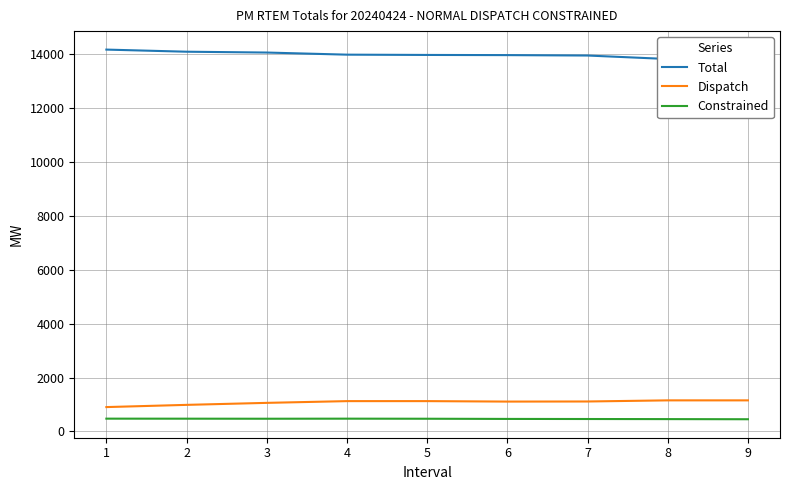

What are all the series names shown in the legend?

Total, Dispatch, Constrained